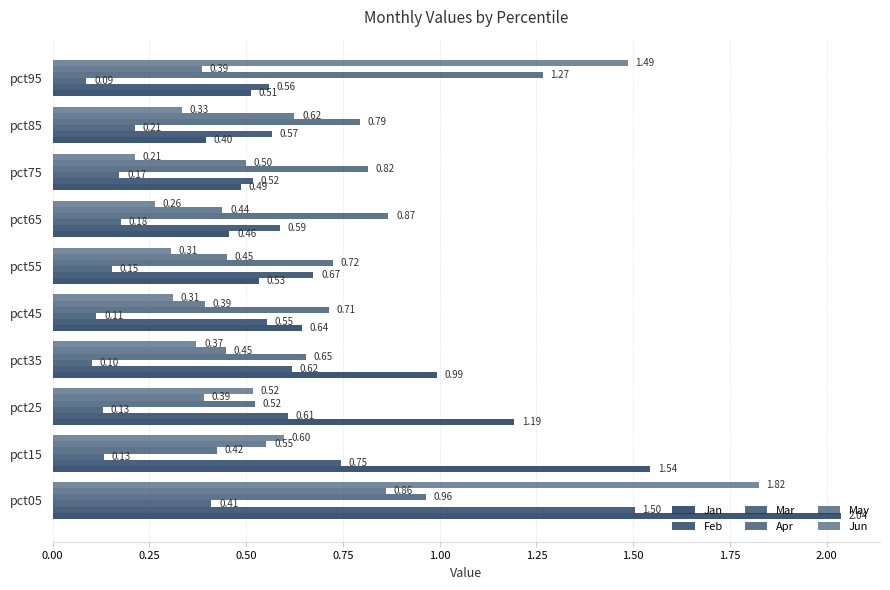

Count the May values in the range 0 to 1.

10